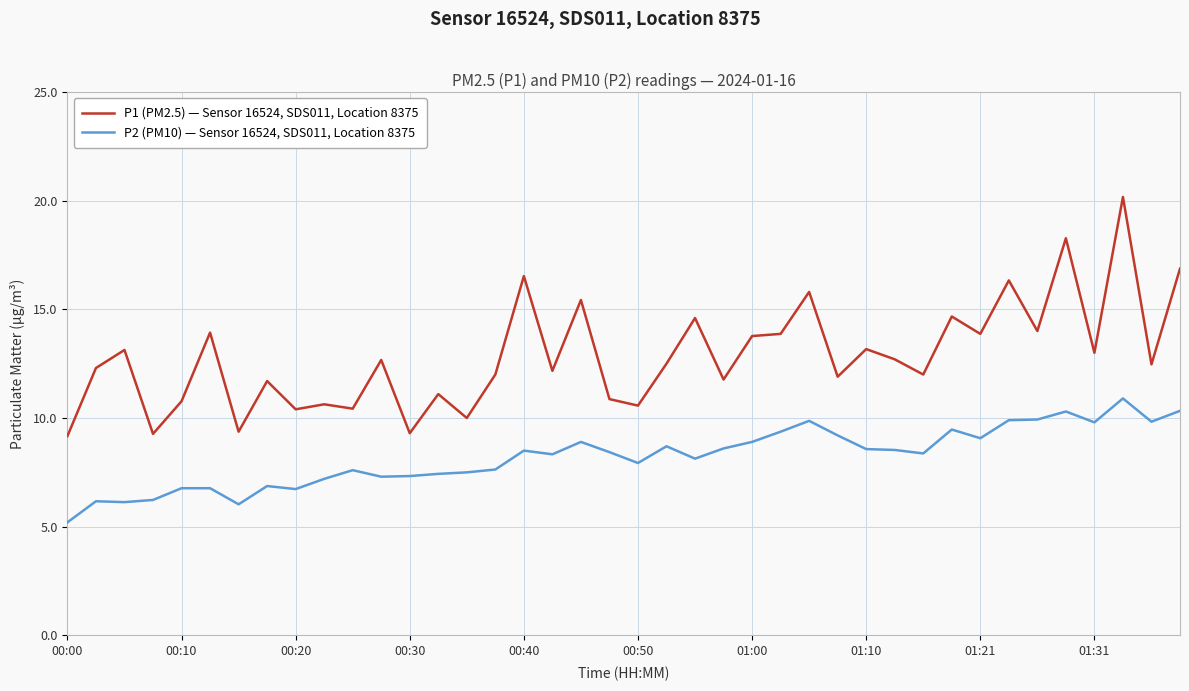

True or false: P2 (PM10) — Sensor 16524, SDS011, Location 8375 and P1 (PM2.5) — Sensor 16524, SDS011, Location 8375 cross at least once.

False